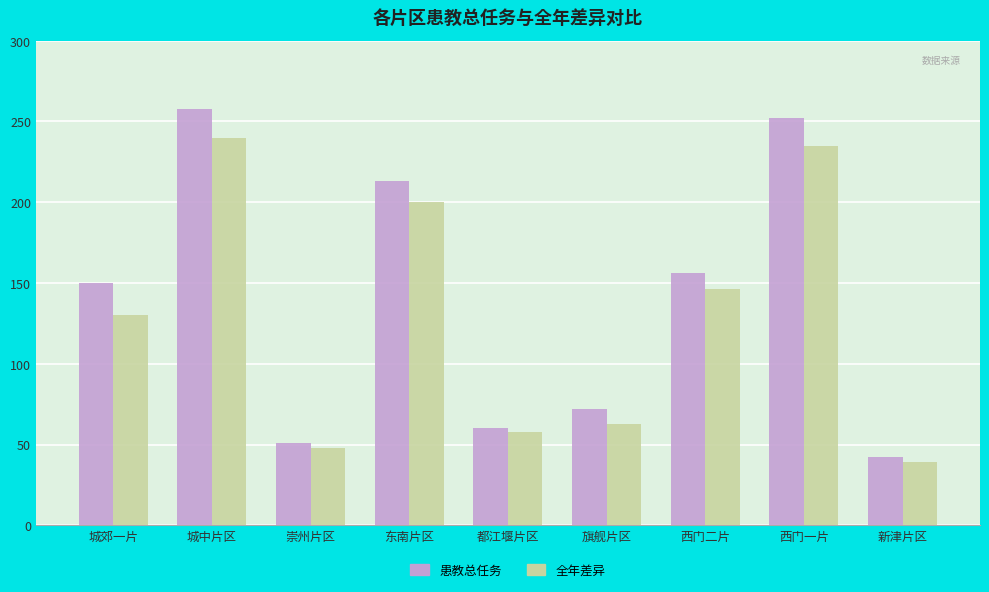

The 全年差异 series shows 130 at 城郊一片. True or false?

True